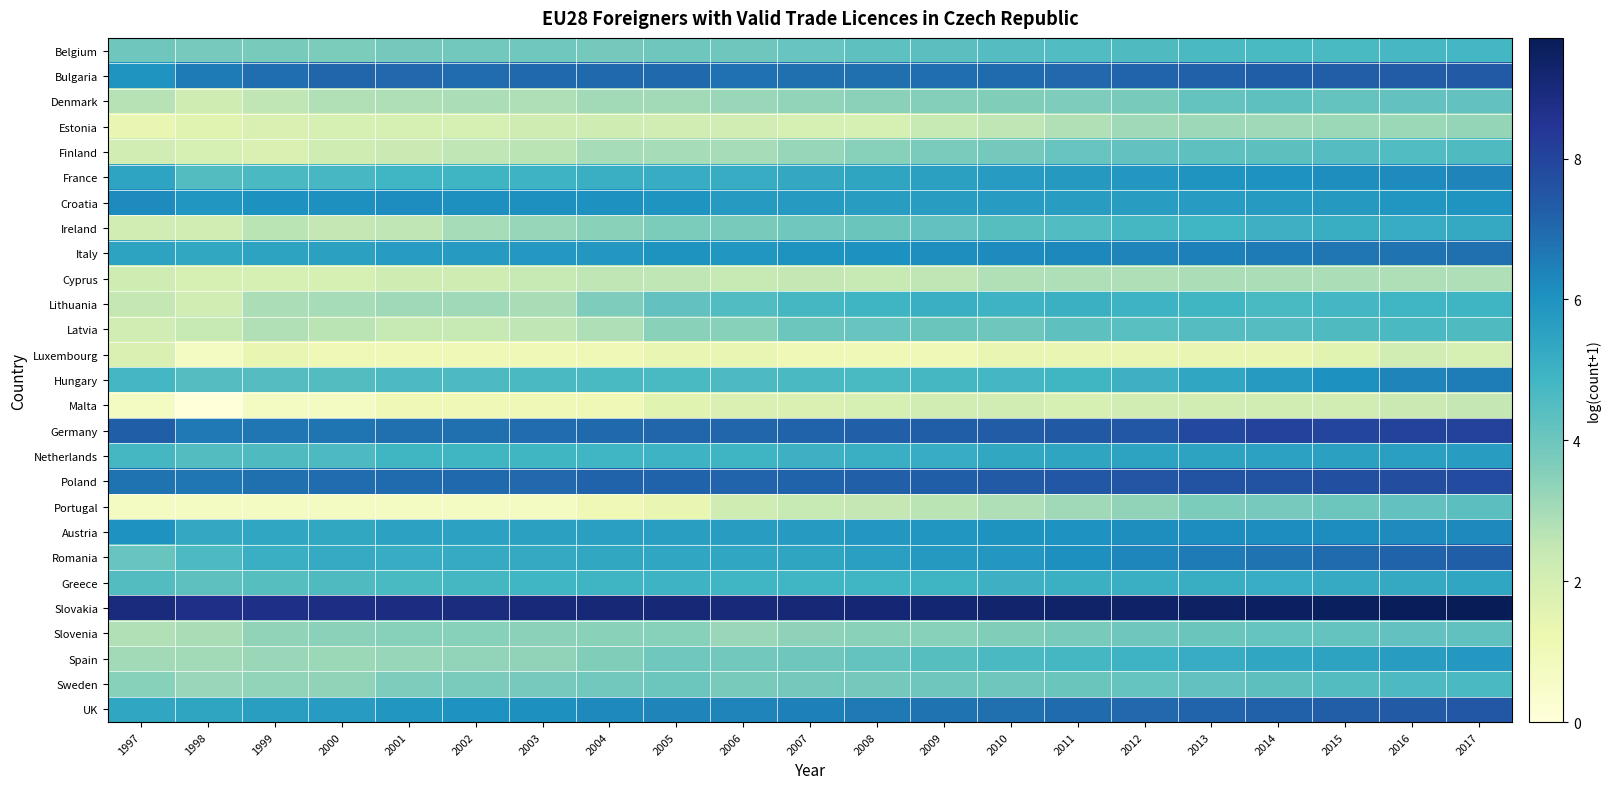

Rank the series by their maximum value, from lowest to highest.

Luxembourg, Malta, Cyprus, Estonia, Slovenia, Denmark, Portugal, Finland, Latvia, Sweden, Belgium, Lithuania, Ireland, Greece, Netherlands, Spain, Croatia, Austria, France, Hungary, Italy, Romania, Bulgaria, UK, Poland, Germany, Slovakia